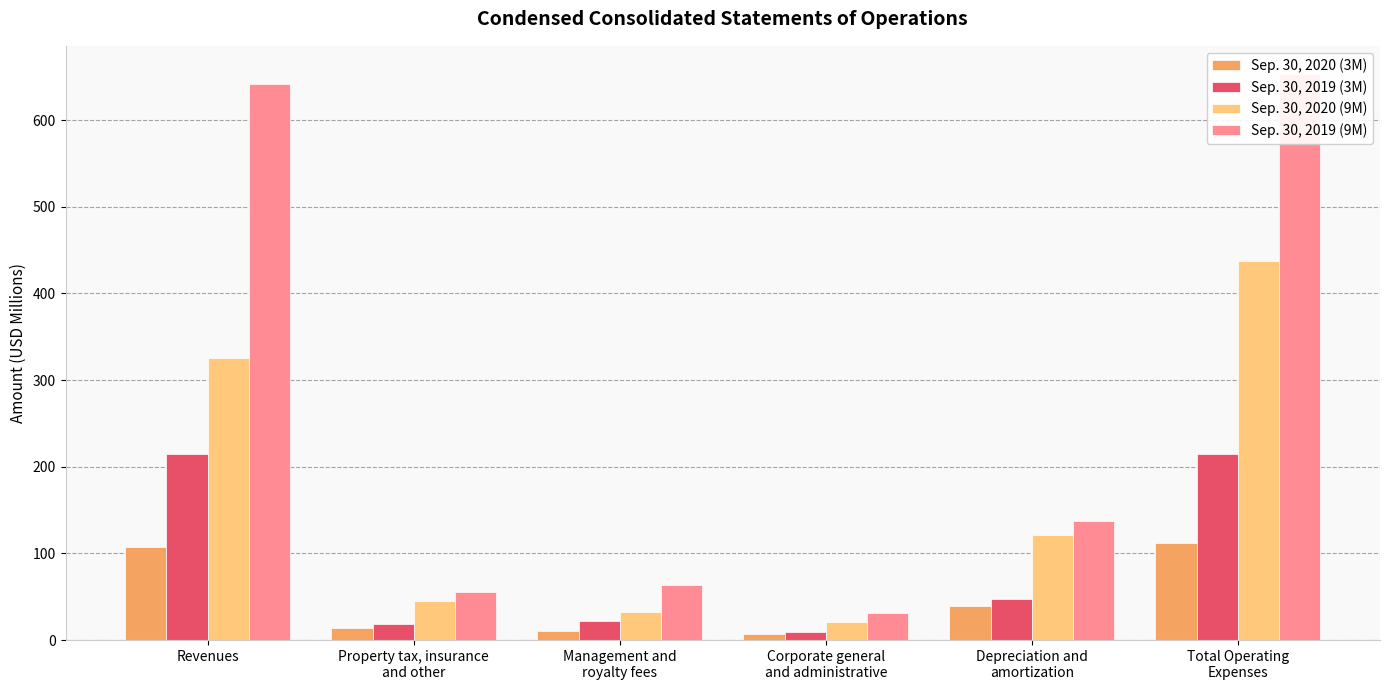

List the series in order of their overall mean, highest first.

Sep. 30, 2019 (9M), Sep. 30, 2020 (9M), Sep. 30, 2019 (3M), Sep. 30, 2020 (3M)